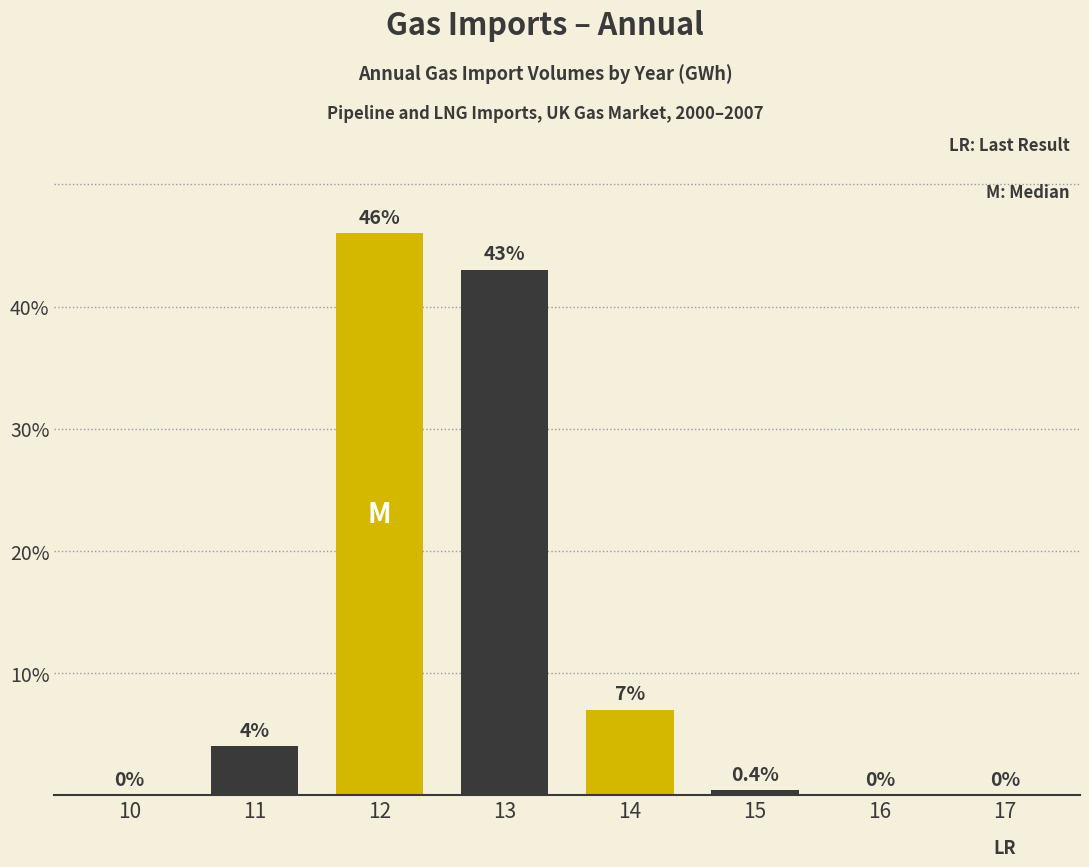

How many categories are shown in the chart?

8